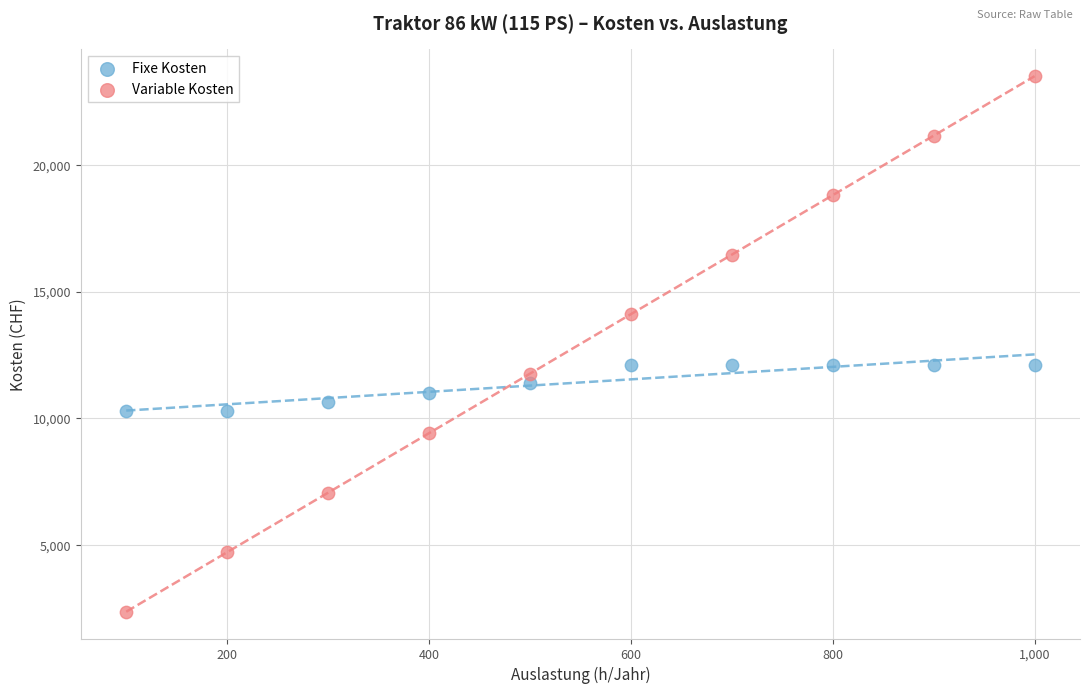

Across all data points, what is the range of X values (max minus min)?

900